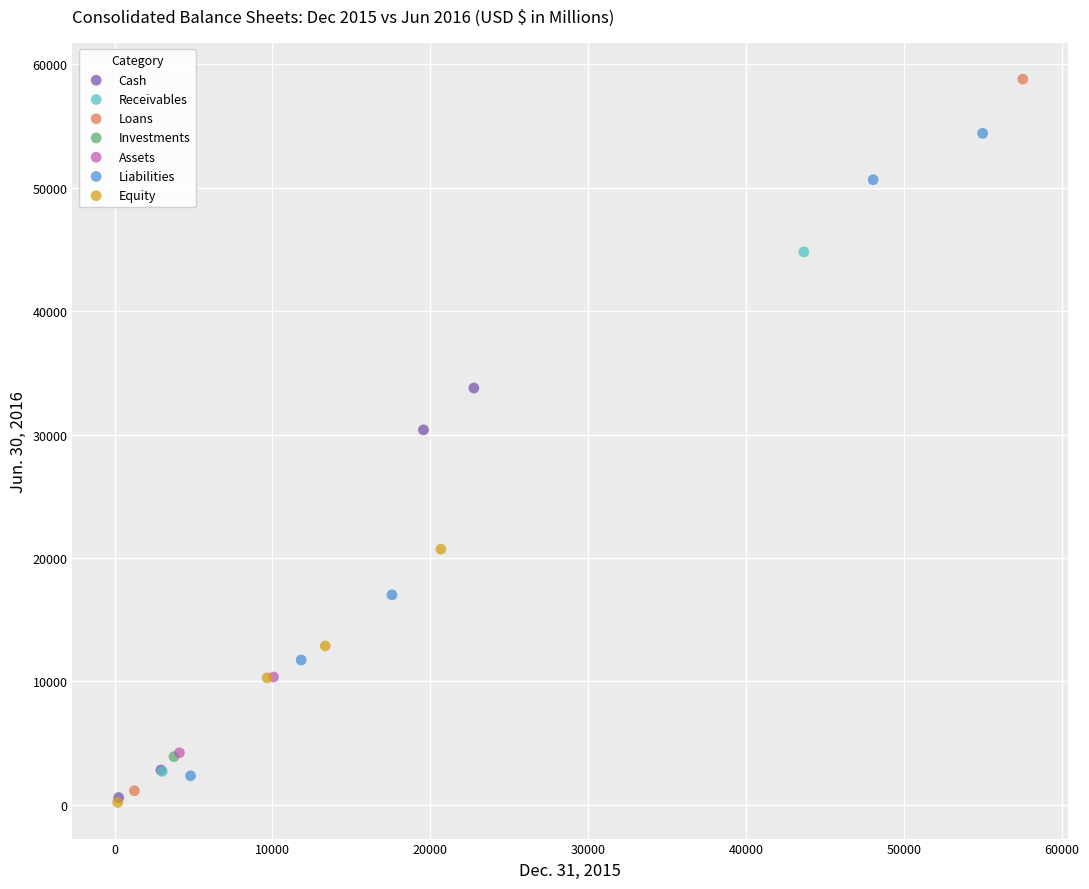

What are all the series names shown in the legend?

Cash, Receivables, Loans, Investments, Assets, Liabilities, Equity